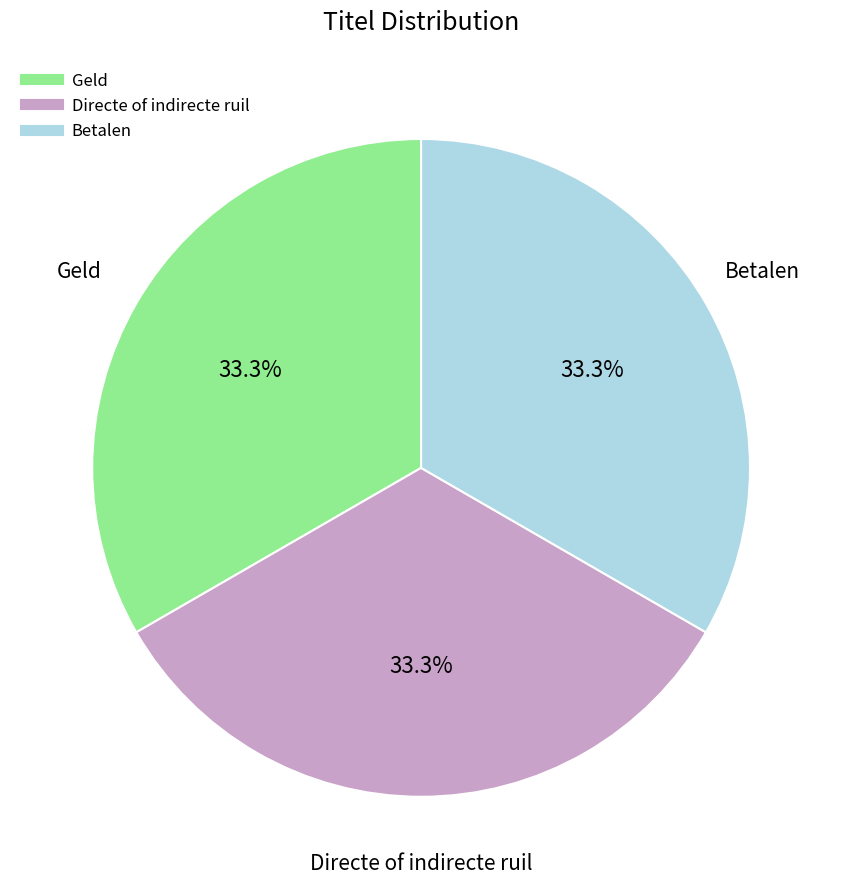

To the nearest percent, what percentage of the pie is Betalen?

33%